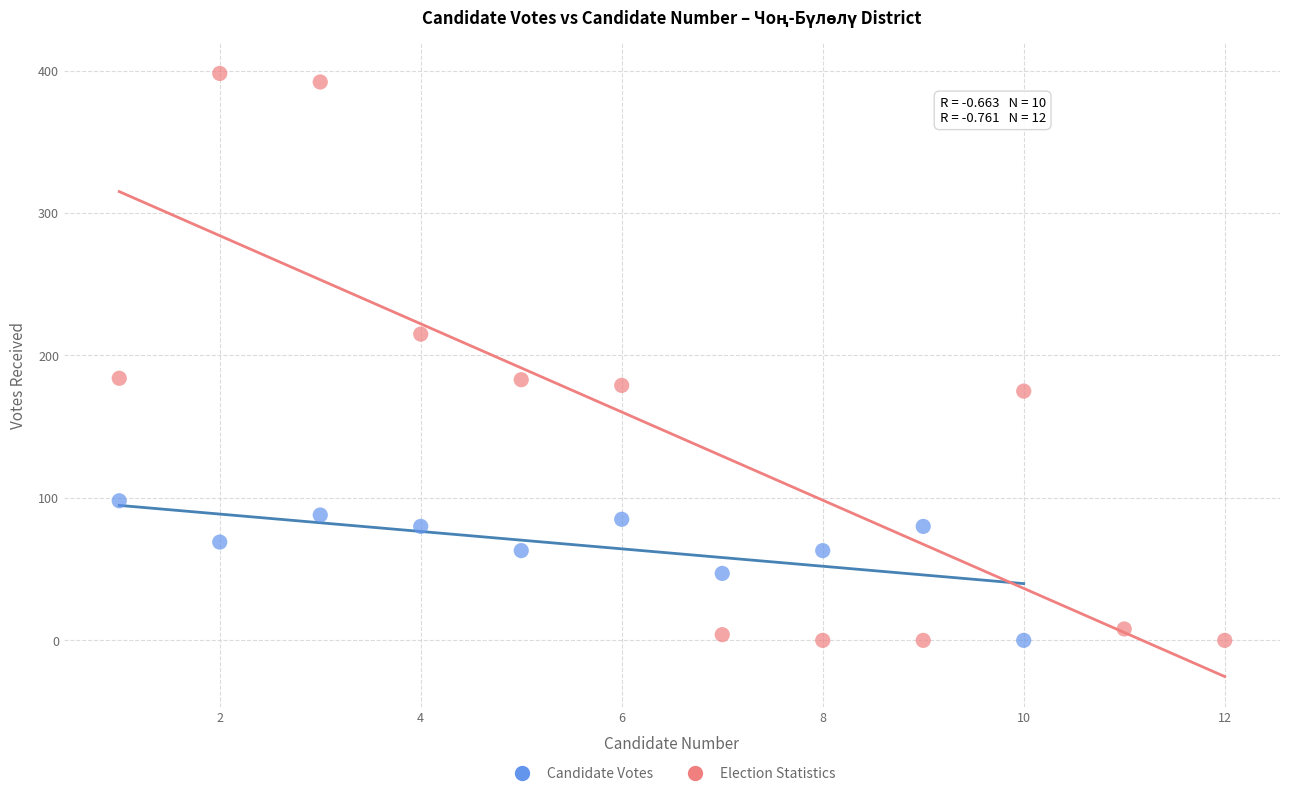

Which series has the largest Y range (max minus min)?

Election Statistics